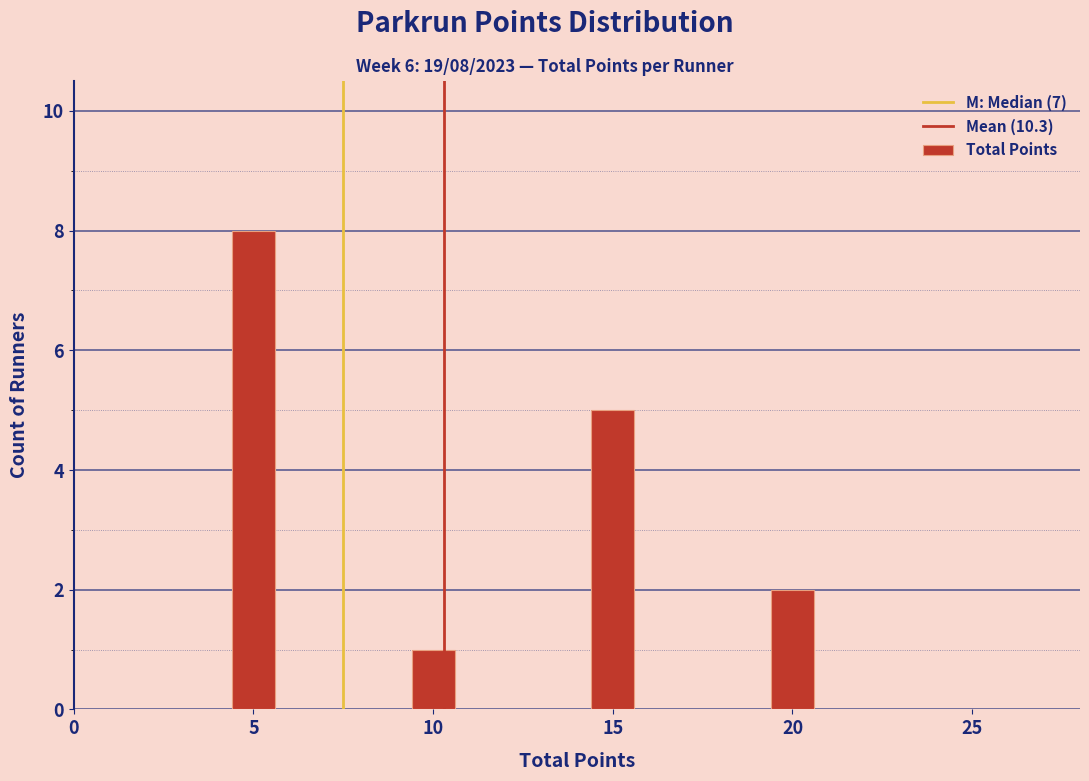

Reading left to right, transcribe all the data shown in this chart.

8	1	5	2